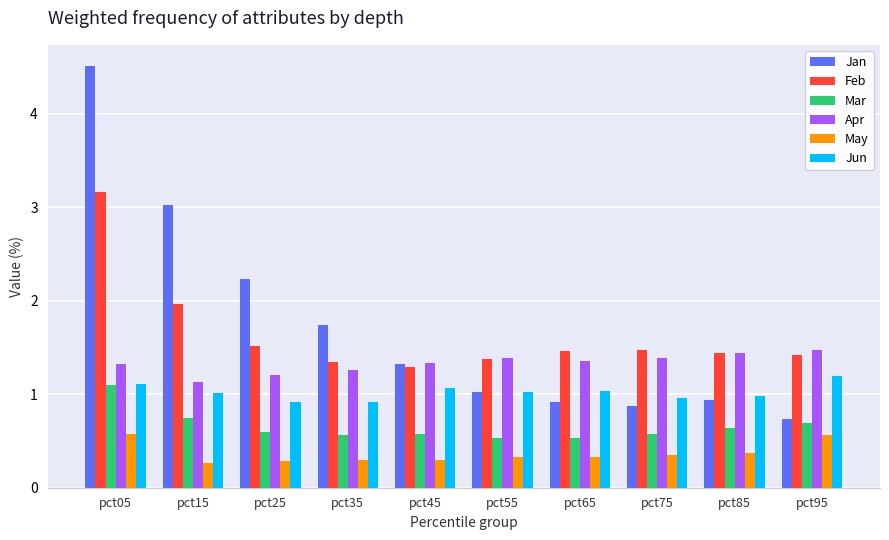

Which series has the widest spread of values?

Jan